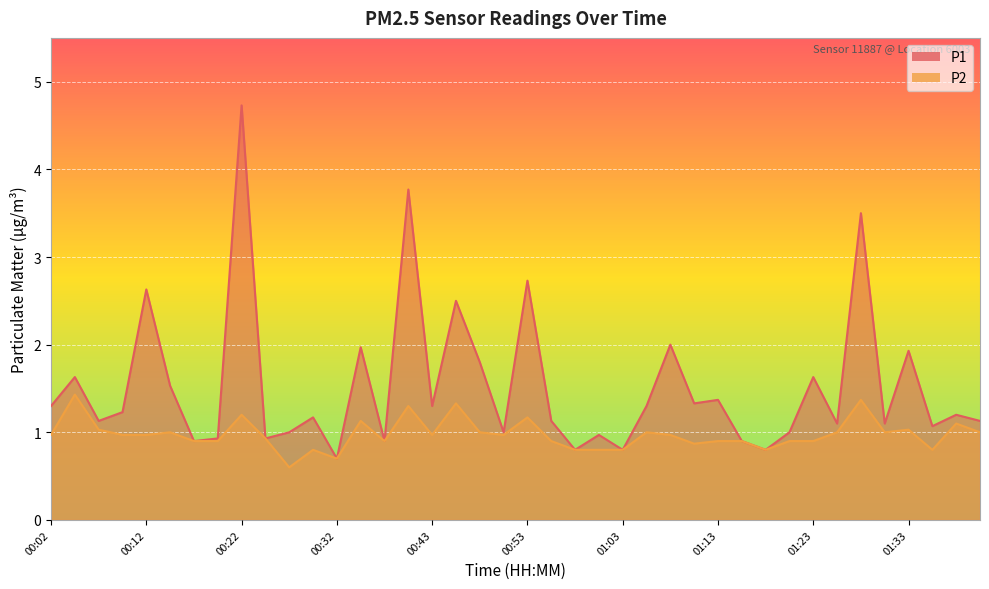

Reading left to right, what are all the values shown in this chart?

P1: 1.3	1.6	1.1	1.2	2.6	1.5	0.9	0.9	4.7	0.9	1.0	1.2	0.7	2.0	0.9	3.8	1.3	2.5	1.8	1.0	2.7	1.1	0.8	1.0	0.8	1.3	2.0	1.3	1.4	0.9	0.8	1.0	1.6	1.1	3.5	1.1	1.9	1.1	1.2	1.1
P2: 1.0	1.4	1.0	1.0	1.0	1.0	0.9	0.9	1.2	0.9	0.6	0.8	0.7	1.1	0.9	1.3	1.0	1.3	1.0	1.0	1.2	0.9	0.8	0.8	0.8	1.0	1.0	0.9	0.9	0.9	0.8	0.9	0.9	1.0	1.4	1.0	1.0	0.8	1.1	1.0